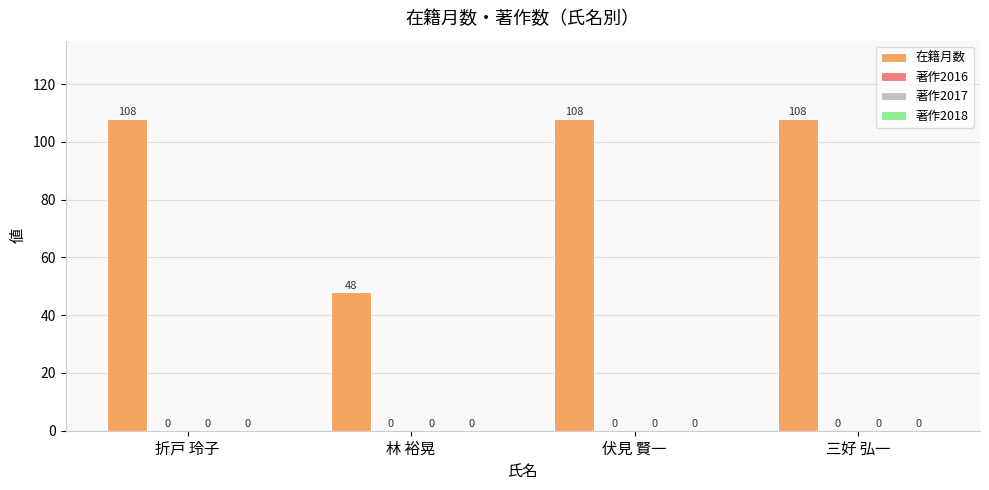

How many bars are there in total?

4